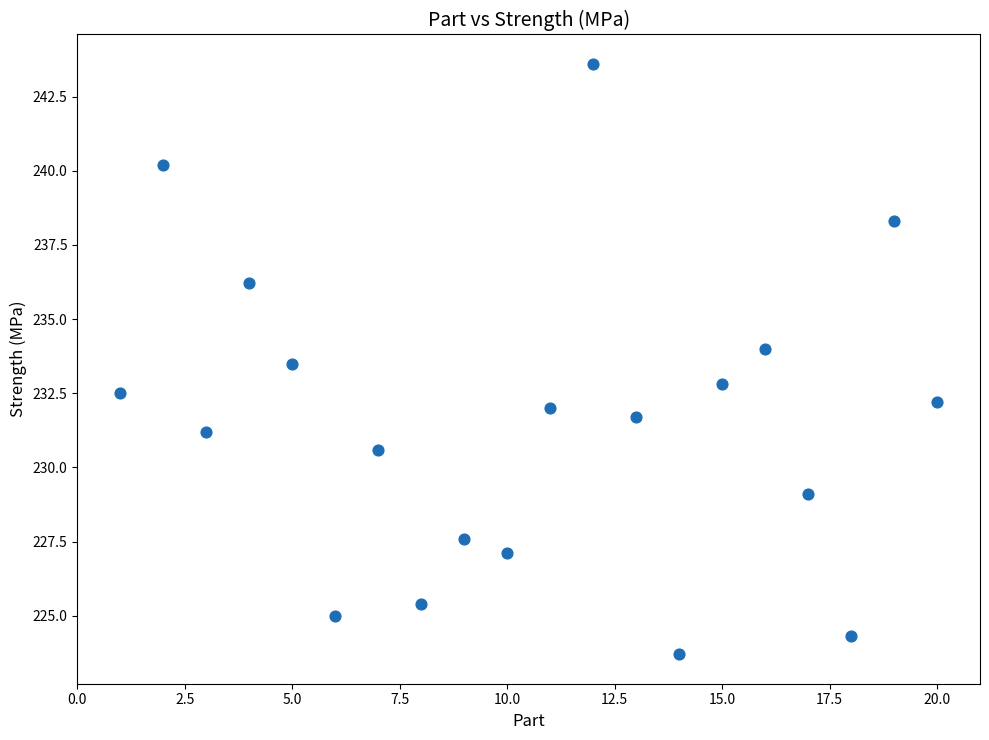

What is the range of X values (max minus min)?

19.0